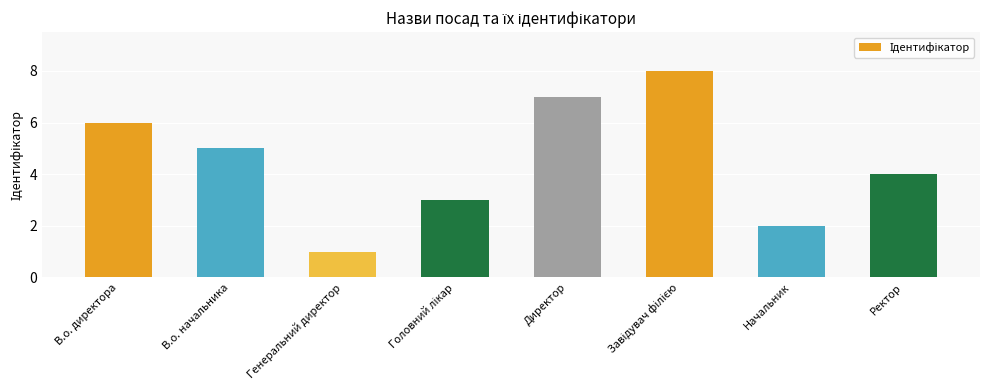

Count the values in the range 3 to 7.

5